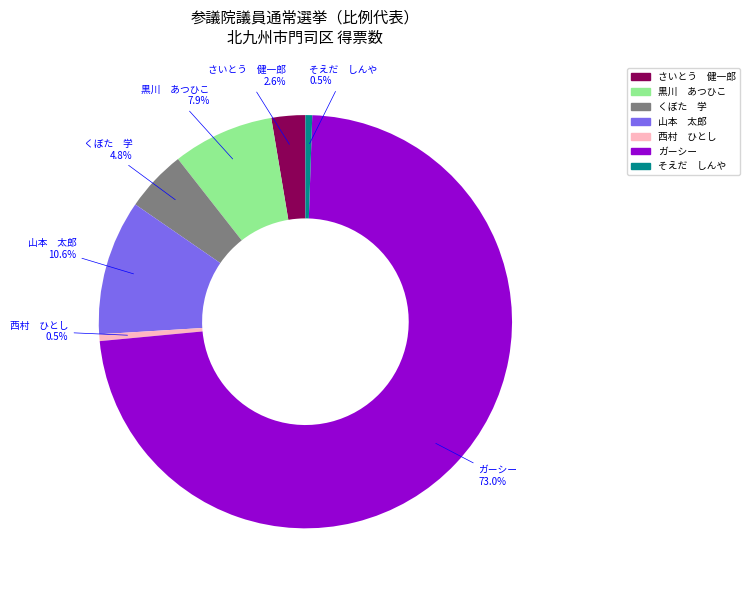

Is there a majority slice in this chart?

Yes